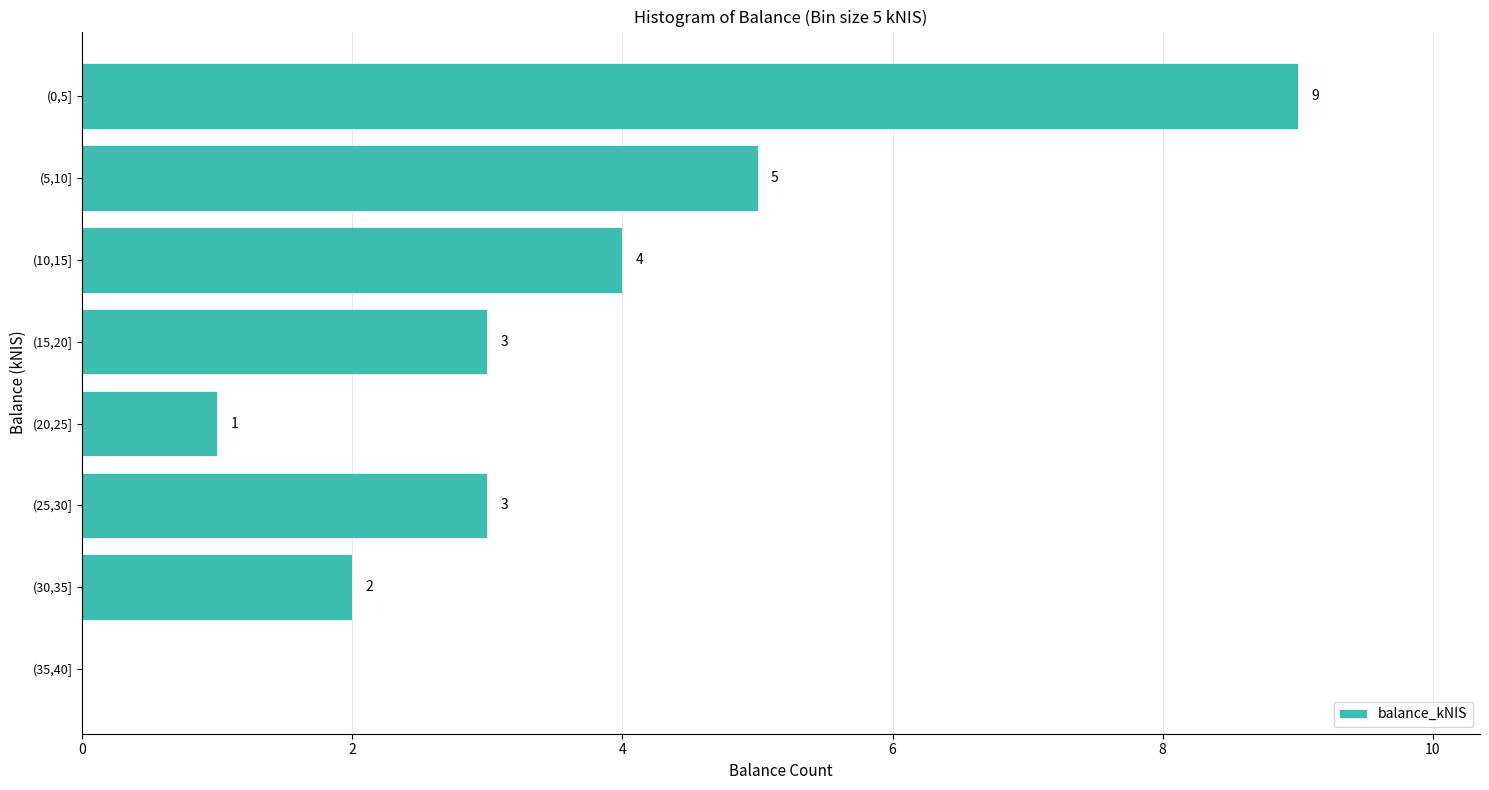

Reading bottom to top, list all the values displayed in this chart.

(35,40]=0	(30,35]=2	(25,30]=3	(20,25]=1	(15,20]=3	(10,15]=4	(5,10]=5	(0,5]=9